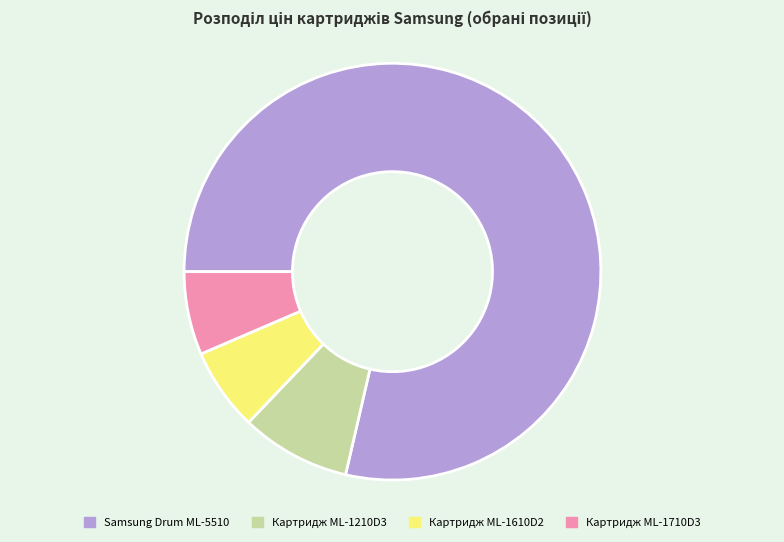

Is the sum of Картридж ML-1710D3 and Samsung Drum ML-5510 greater than half?

Yes